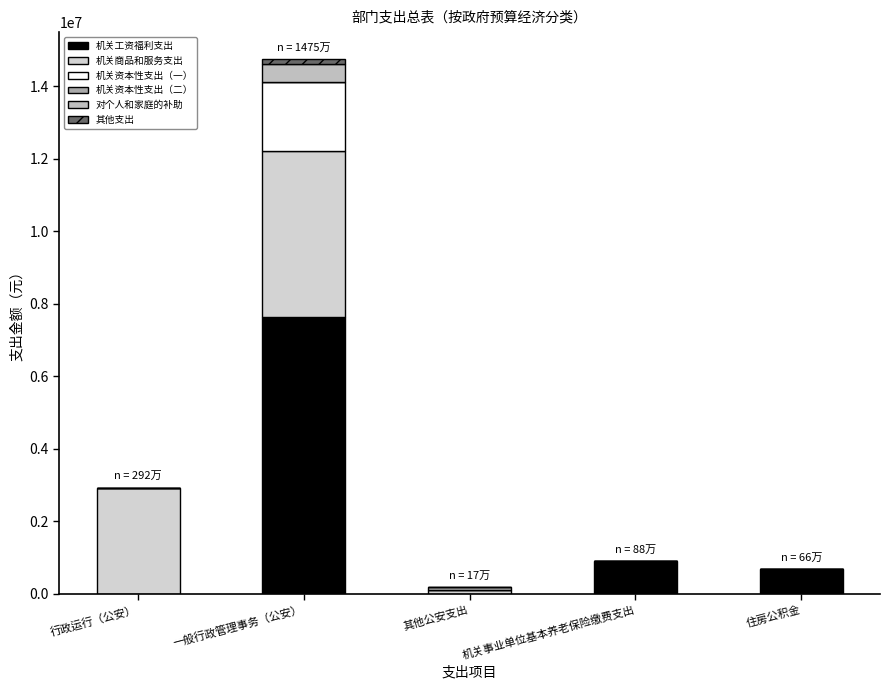

What is the sum of all 机关工资福利支出 values?

9176639.9